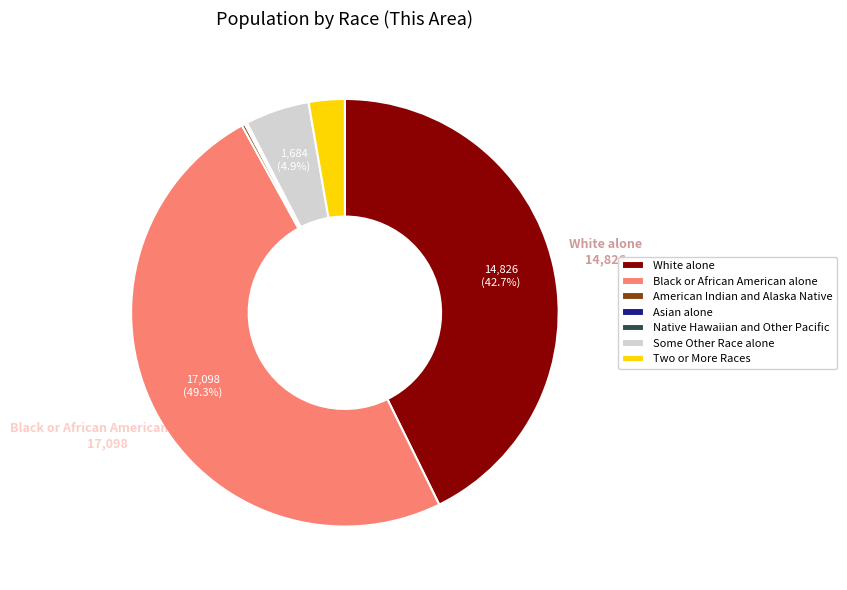

Combined, do Two or More Races and White alone account for over 50%?

No